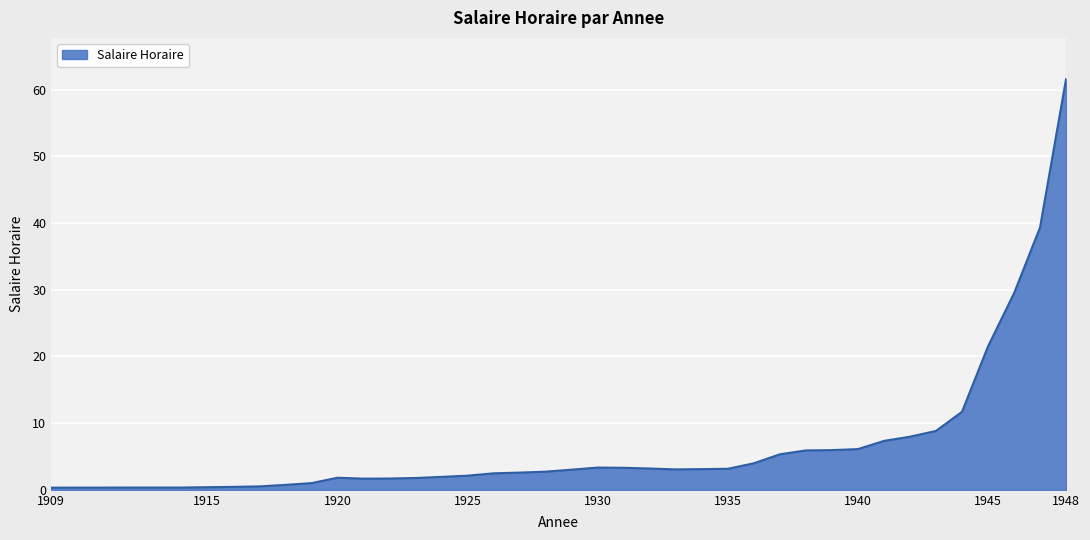

What is the difference between the maximum and minimum values?

61.3